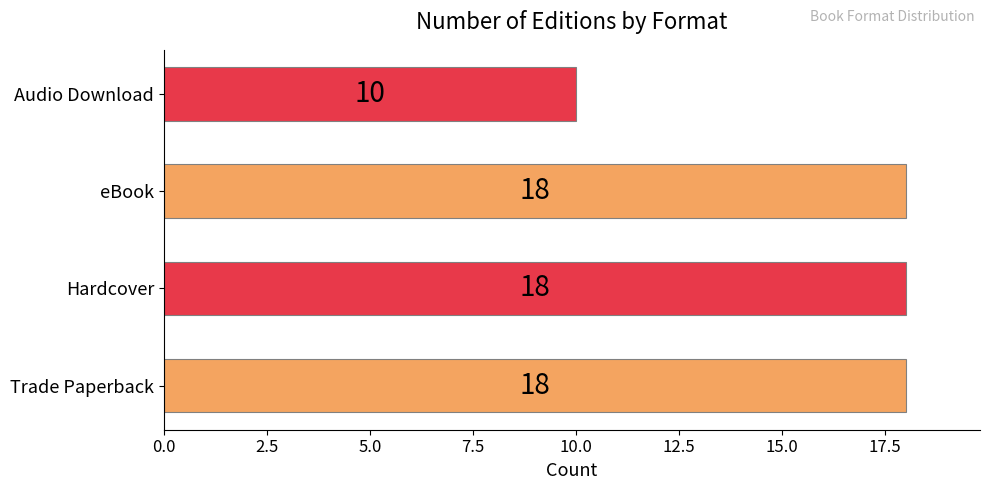

What is the average value?

16